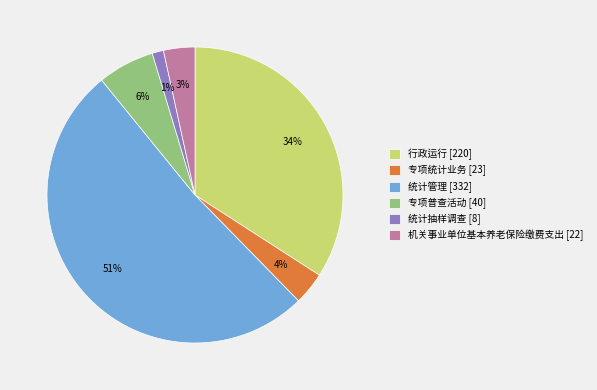

What is the largest slice in the pie chart?

统计管理